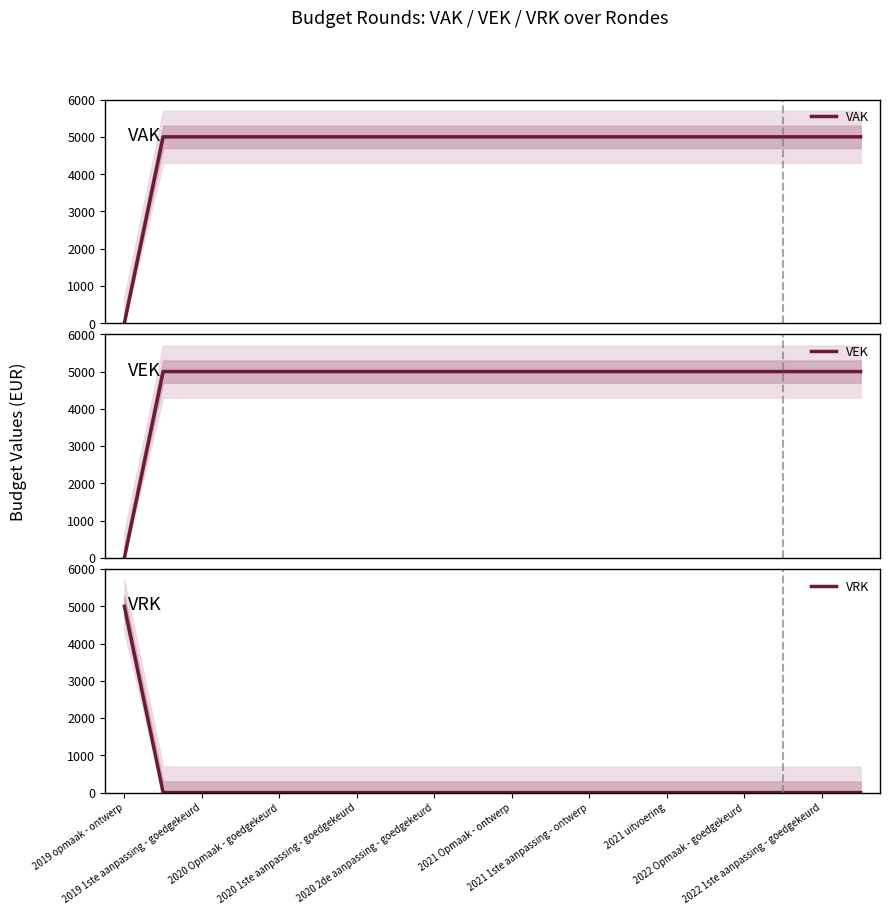

What is the difference between the highest and lowest values at 2019 opmaak - ontwerp?

5000